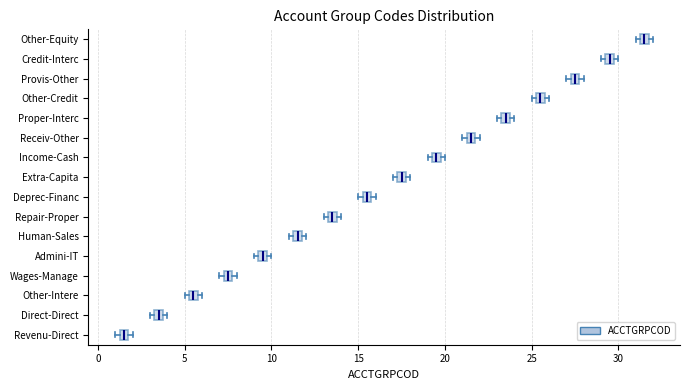

Where is the right edge of the box for Other-Equity on the x-axis? The values are not printed on the chart, so give them approximately, as read against the axis.

32.0